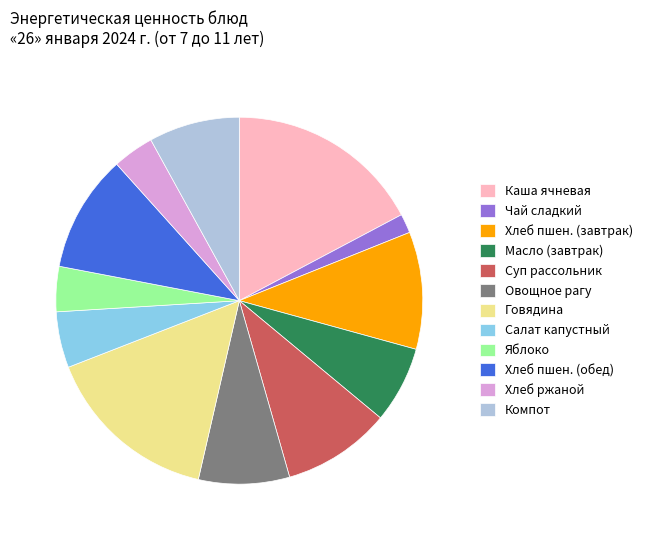

Approximately how many times larger is the value at Хлеб ржаной compared to Чай сладкий?

2.2